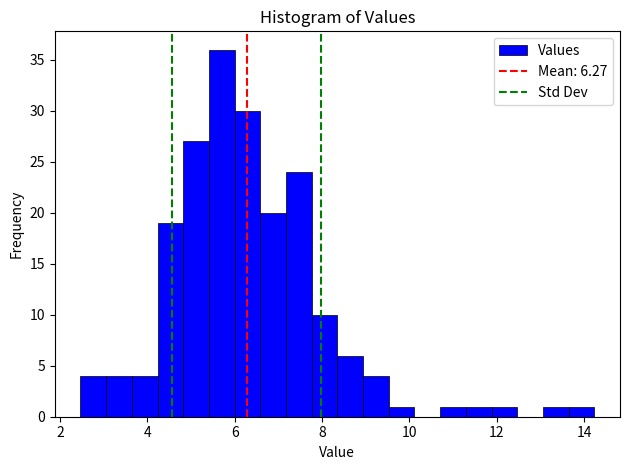

Around what value on the x-axis is the tallest bar? Give the approximate position of its centre, as read against the axis.

5.8